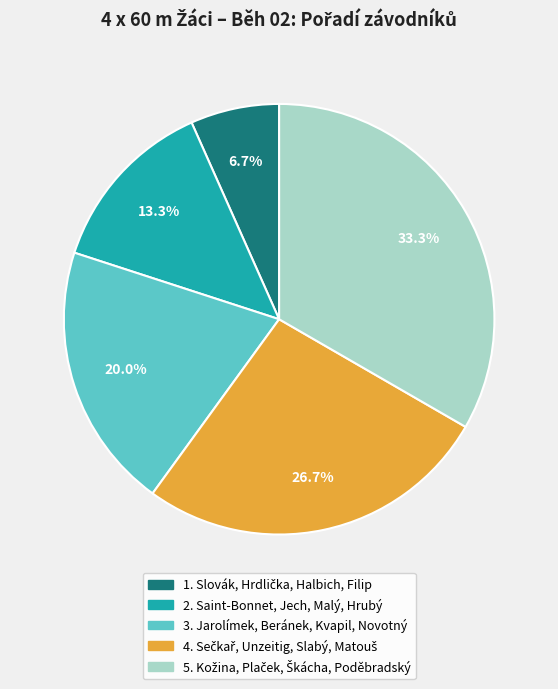

Is there a majority slice in this chart?

No